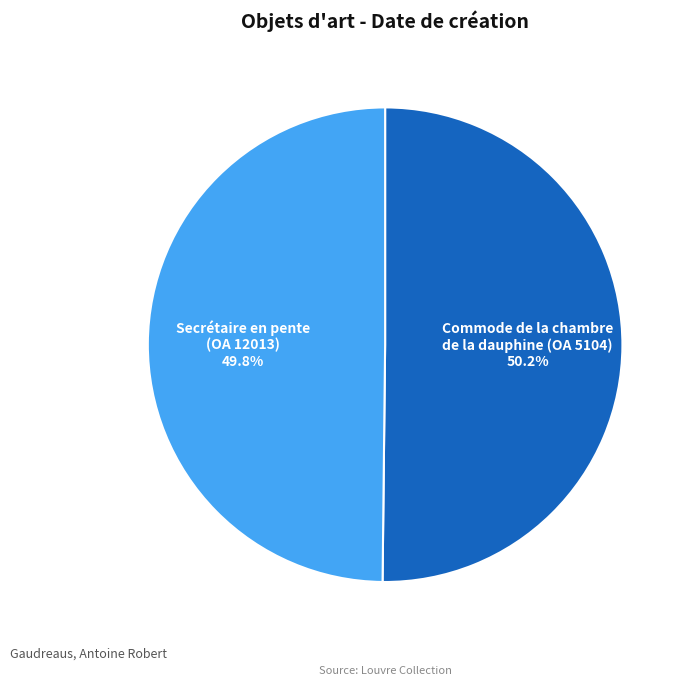

Count the number of slices in the pie.

2